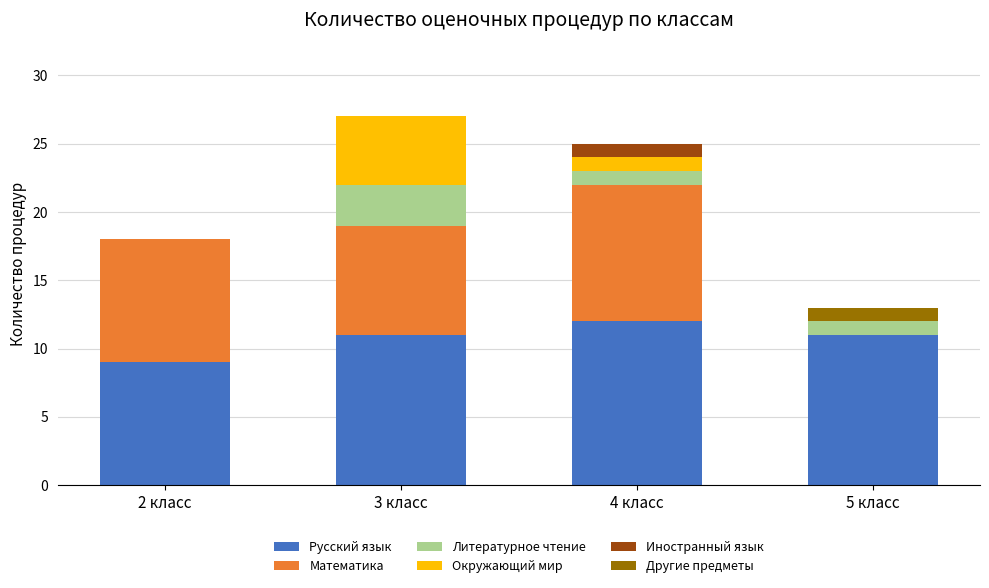

Is it true that Русский язык equals 11 at 3 класс?

True